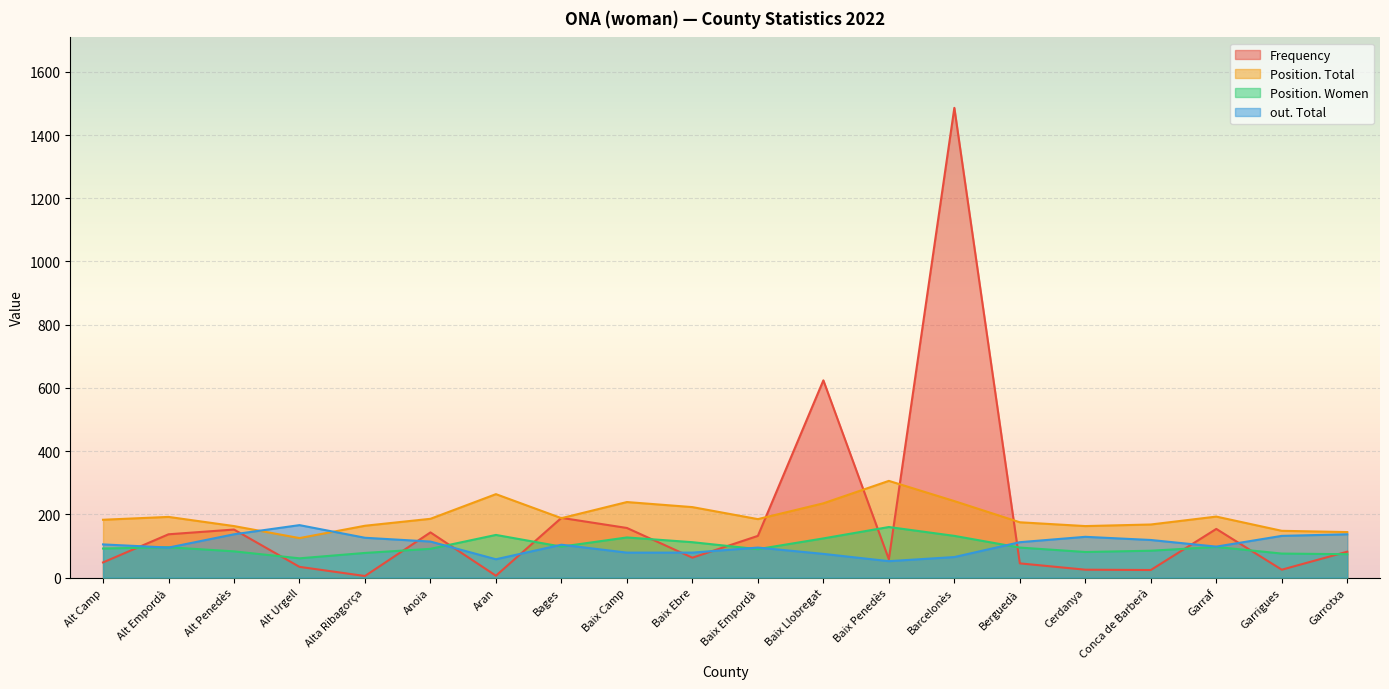

What position from the right is Cerdanya?

5